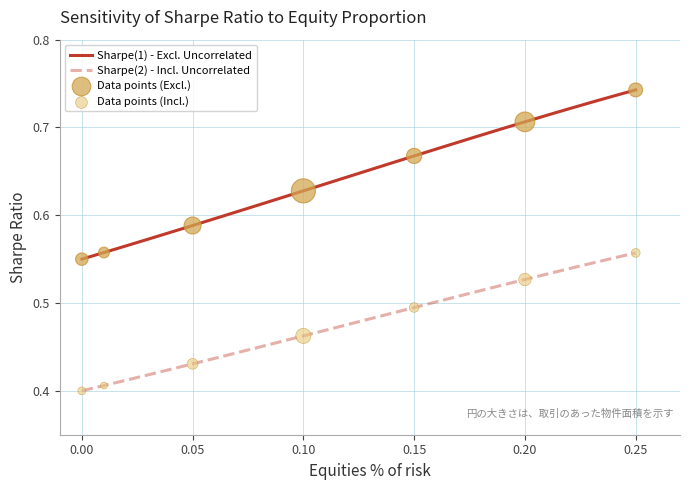

True or false: Sharpe(1) - Excl. Uncorrelated and Sharpe(2) - Incl. Uncorrelated intersect in this chart.

False